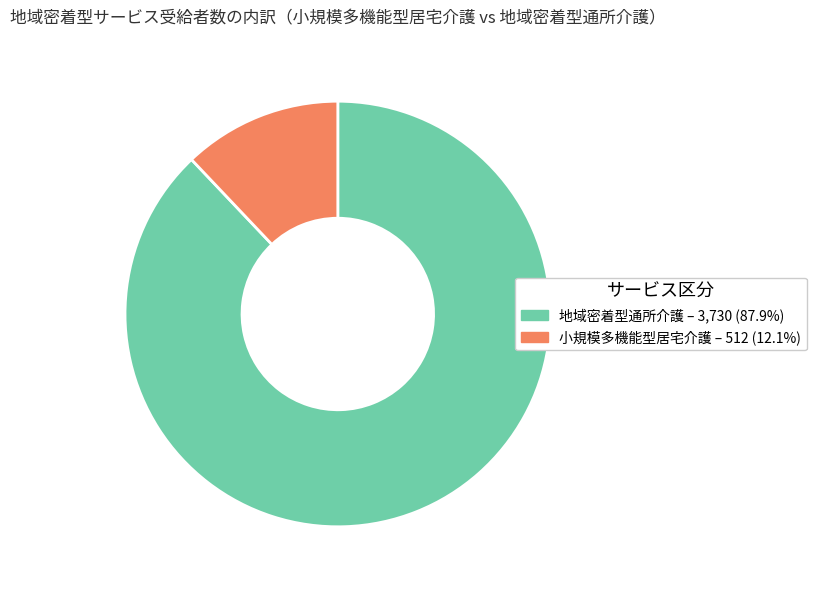

How many segments does this pie chart have?

2